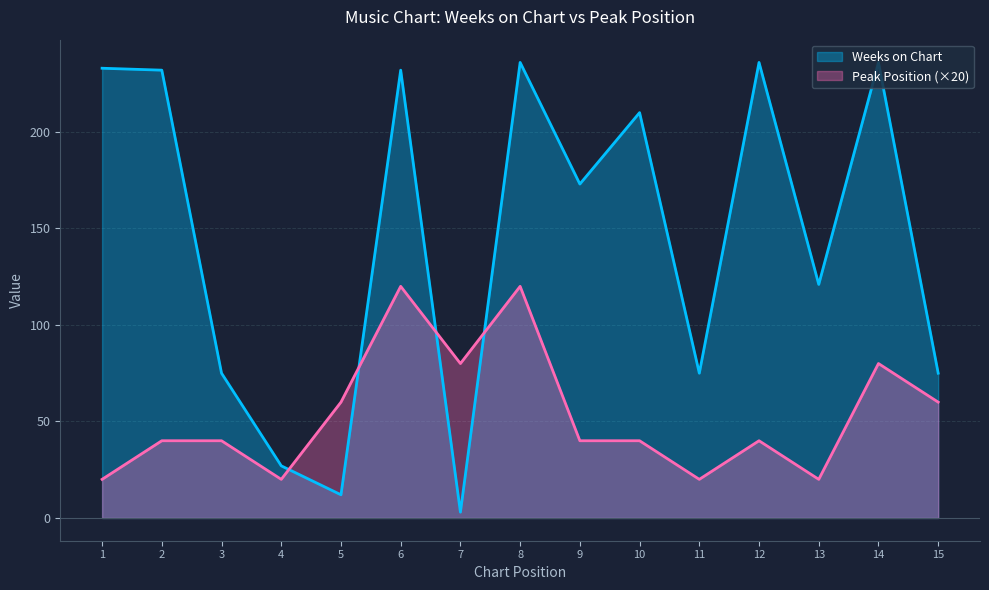

What is the average value of the Peak Position series?

53